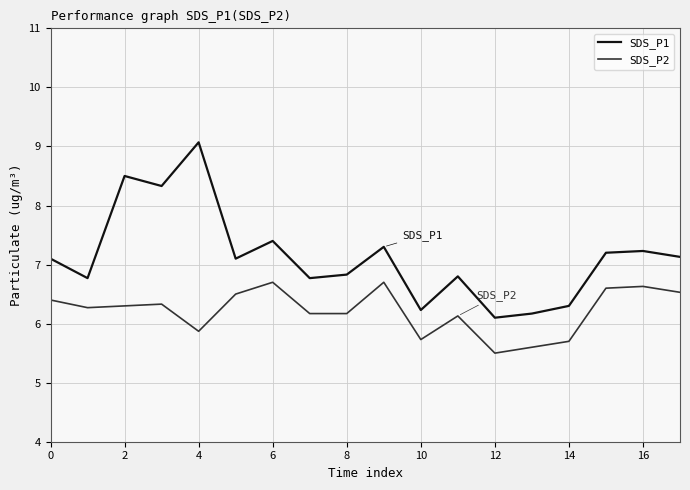

In SDS_P1, how many points are lower than both neighbors (excluding endpoints)?

6